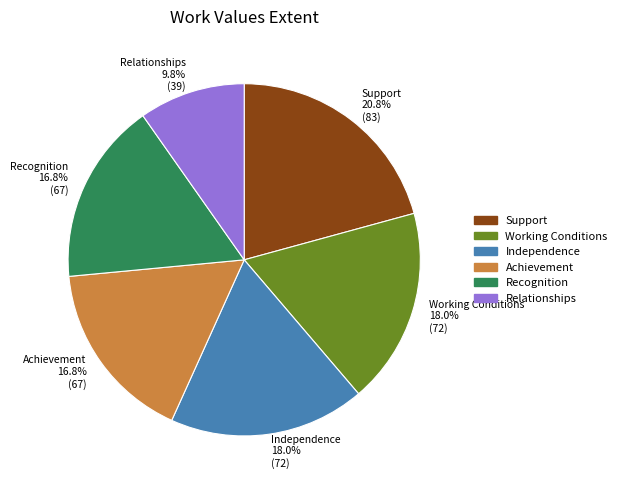

Combined, what portion of the pie is Recognition and Relationships?

26.5%